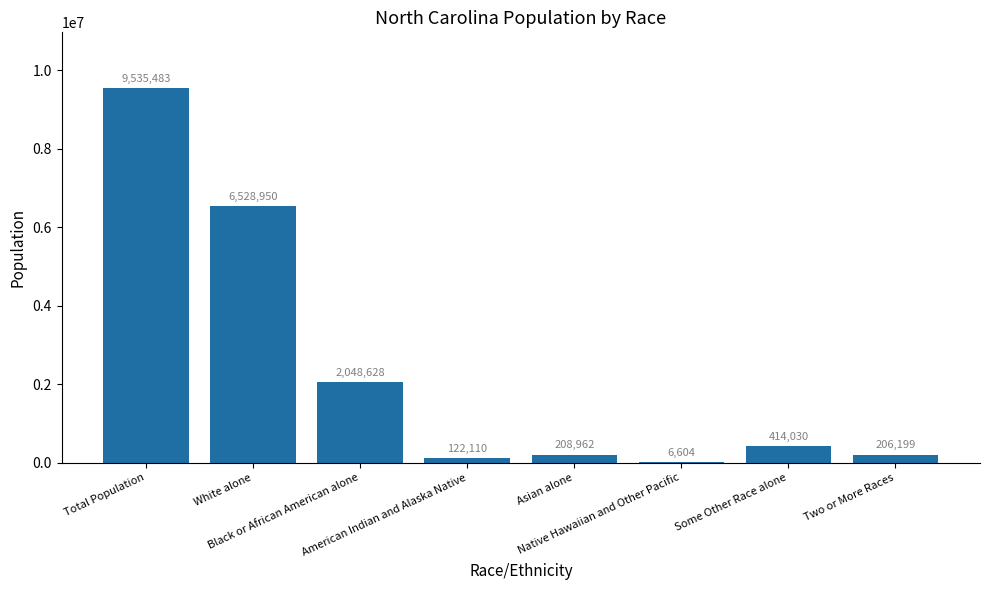

What is the maximum value shown in the chart?

9535483